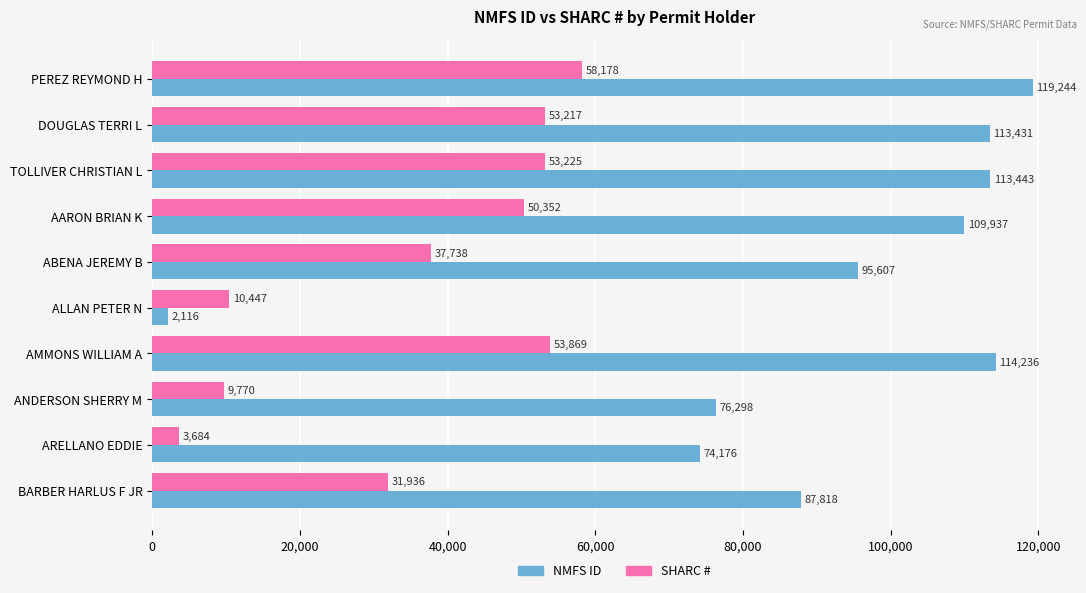

Where is NMFS ID nearest to the value 60680?

ARELLANO EDDIE